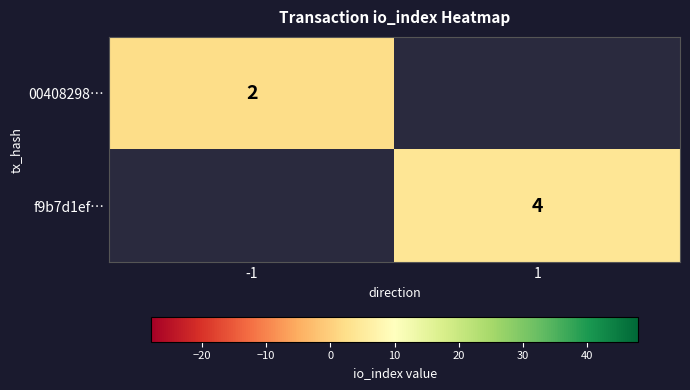

True or false: 00408298… has a value of 3 at -1.

False